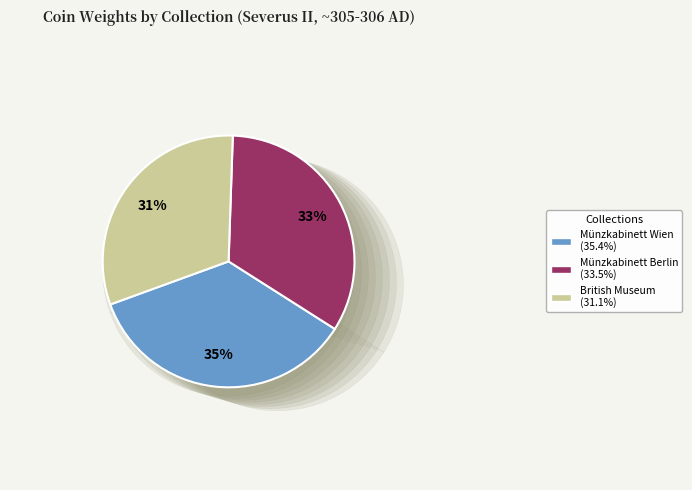

How many segments does this pie chart have?

3